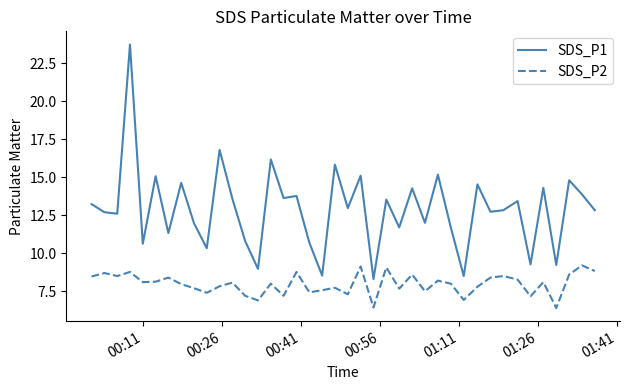

What is the lowest value of the SDS_P1 series?

8.3